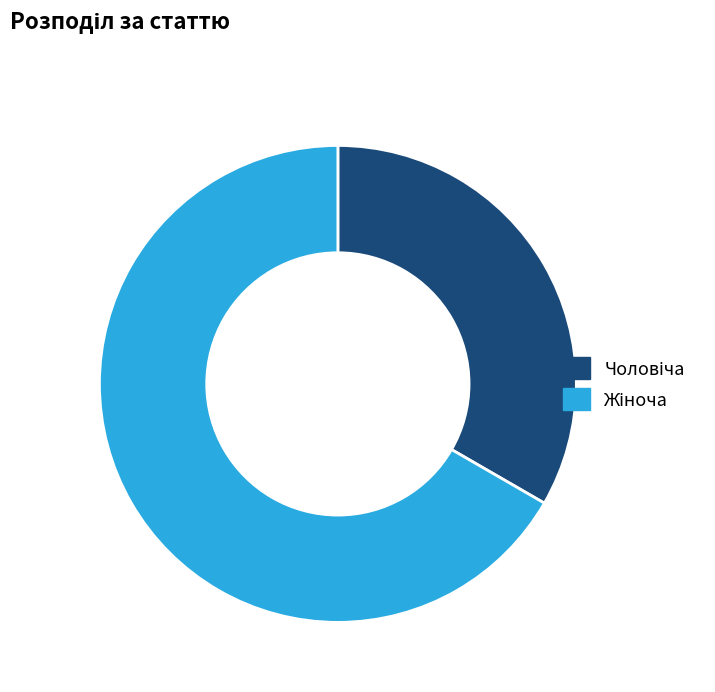

Is there a majority slice in this chart?

Yes